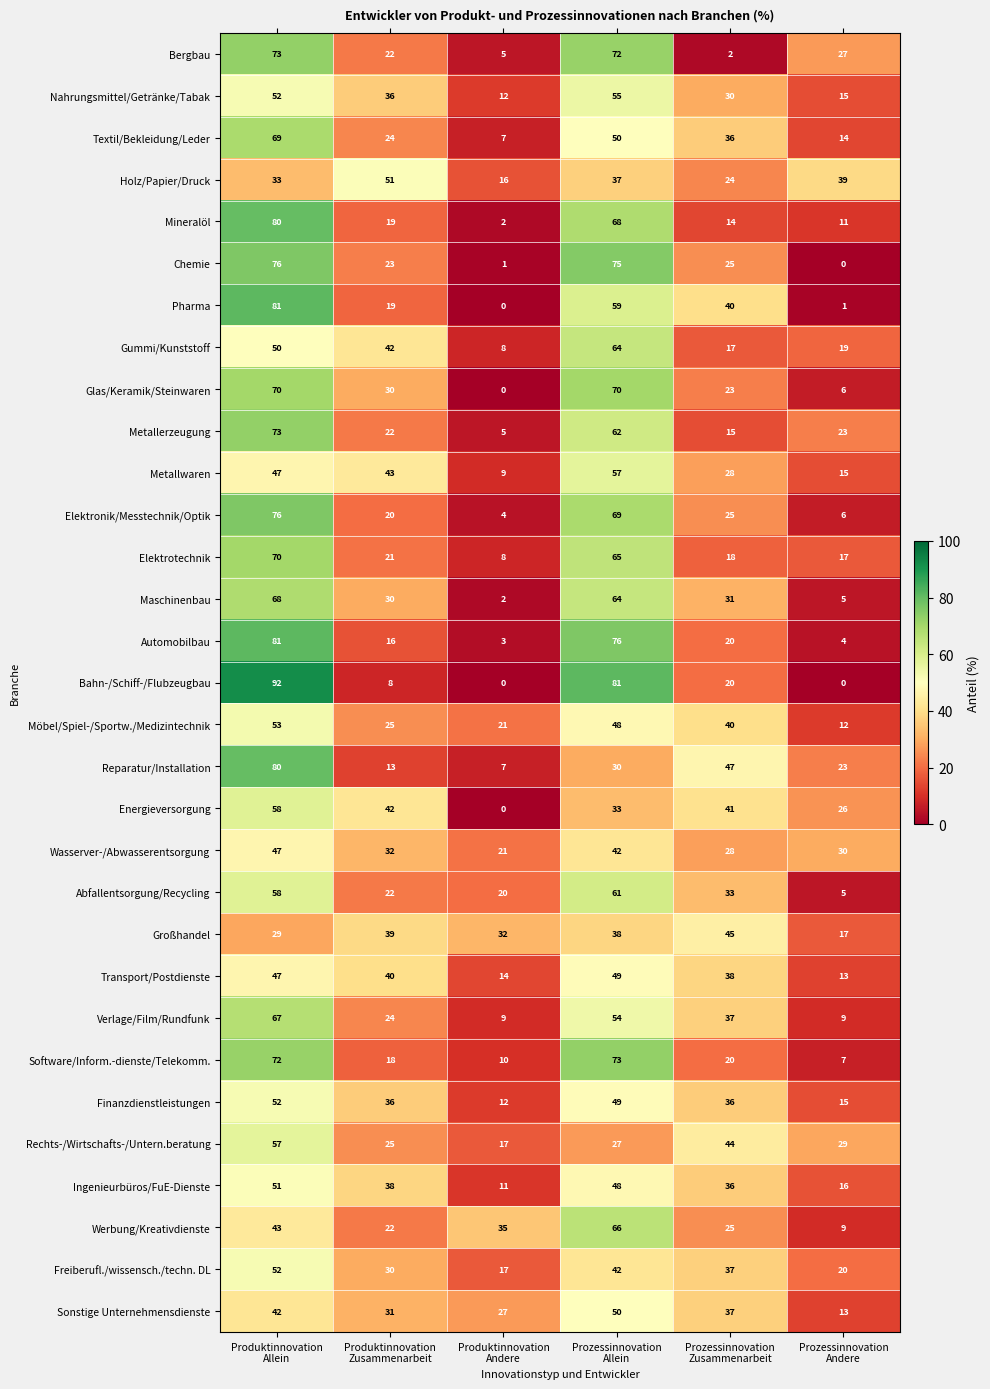

What is the maximum value for Reparatur/Installation?

80